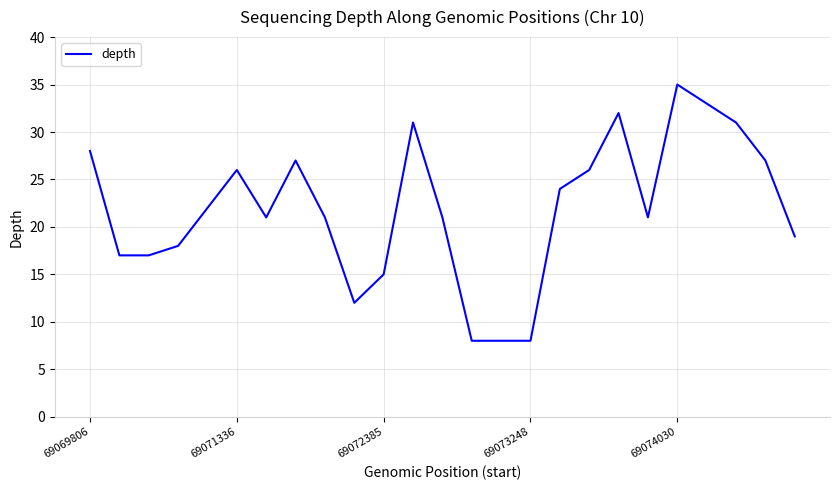

What is the greatest value displayed?

35